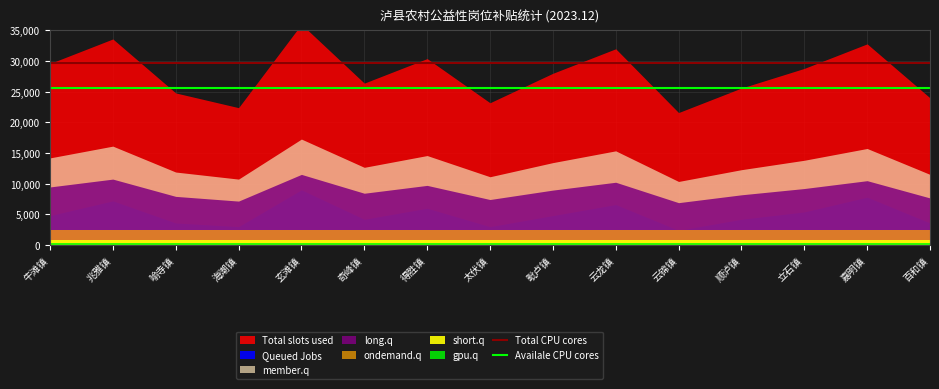

Which has a higher value, 百和镇 or 海潮镇?

百和镇